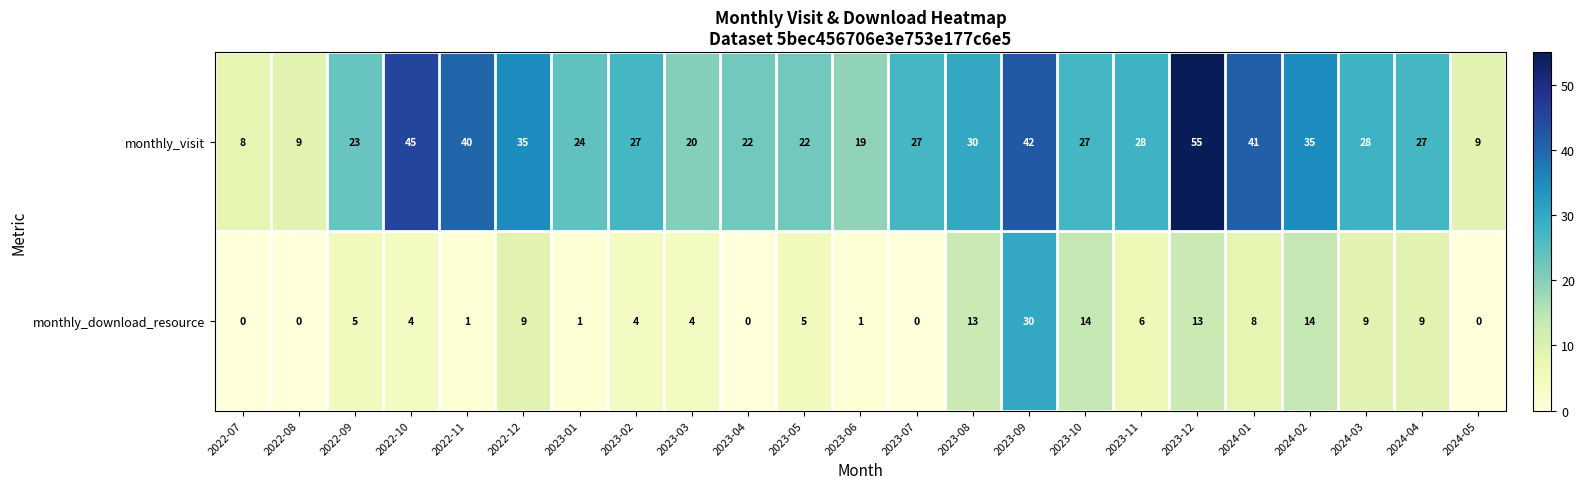

Which series has the widest spread of values?

monthly_visit